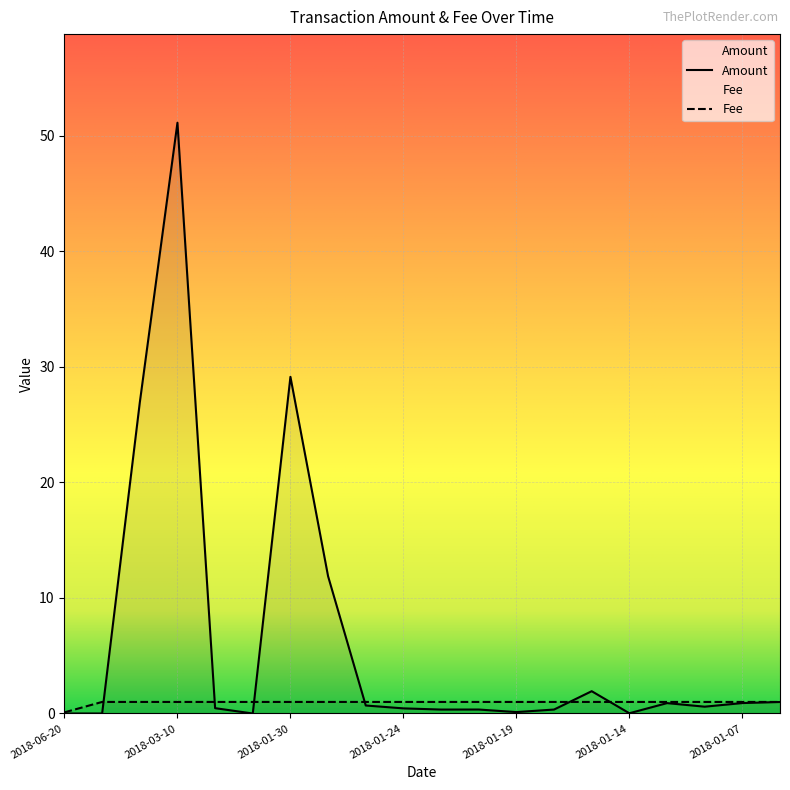

Which series has the largest range (max minus min)?

Amount